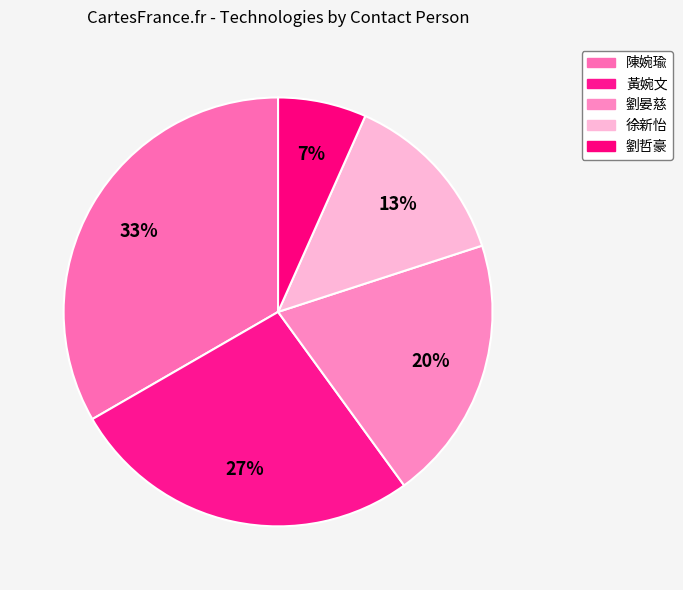

Rank the categories by value from highest to lowest.

陳婉瑜, 黃婉文, 劉晏慈, 徐新怡, 劉哲豪